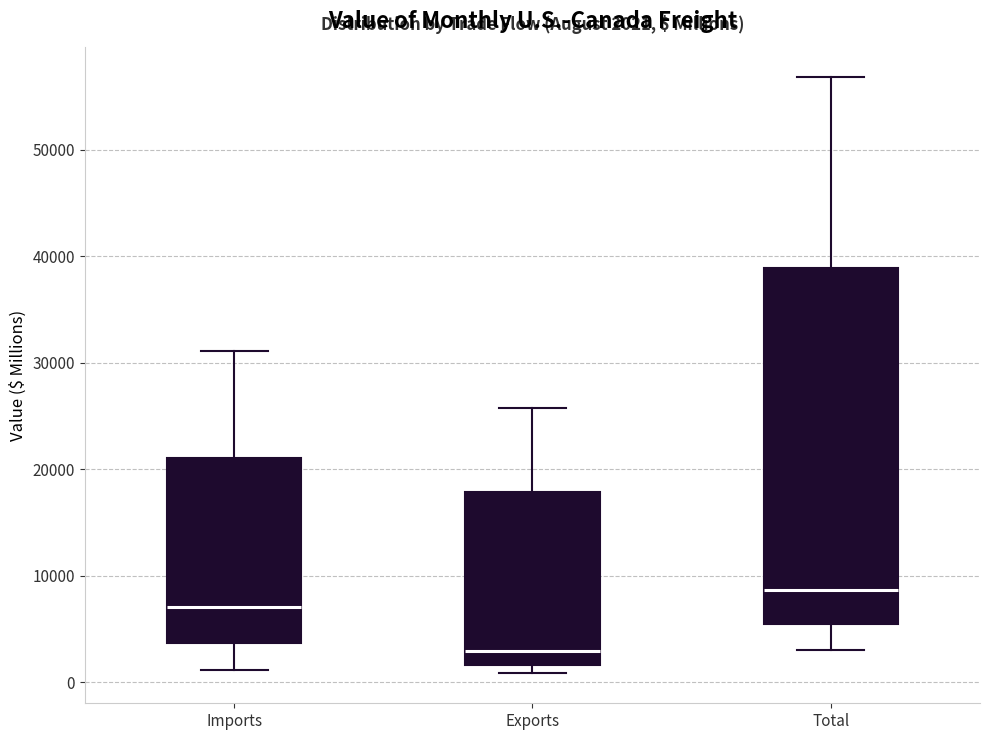

Which box has the lowest median line?

Exports